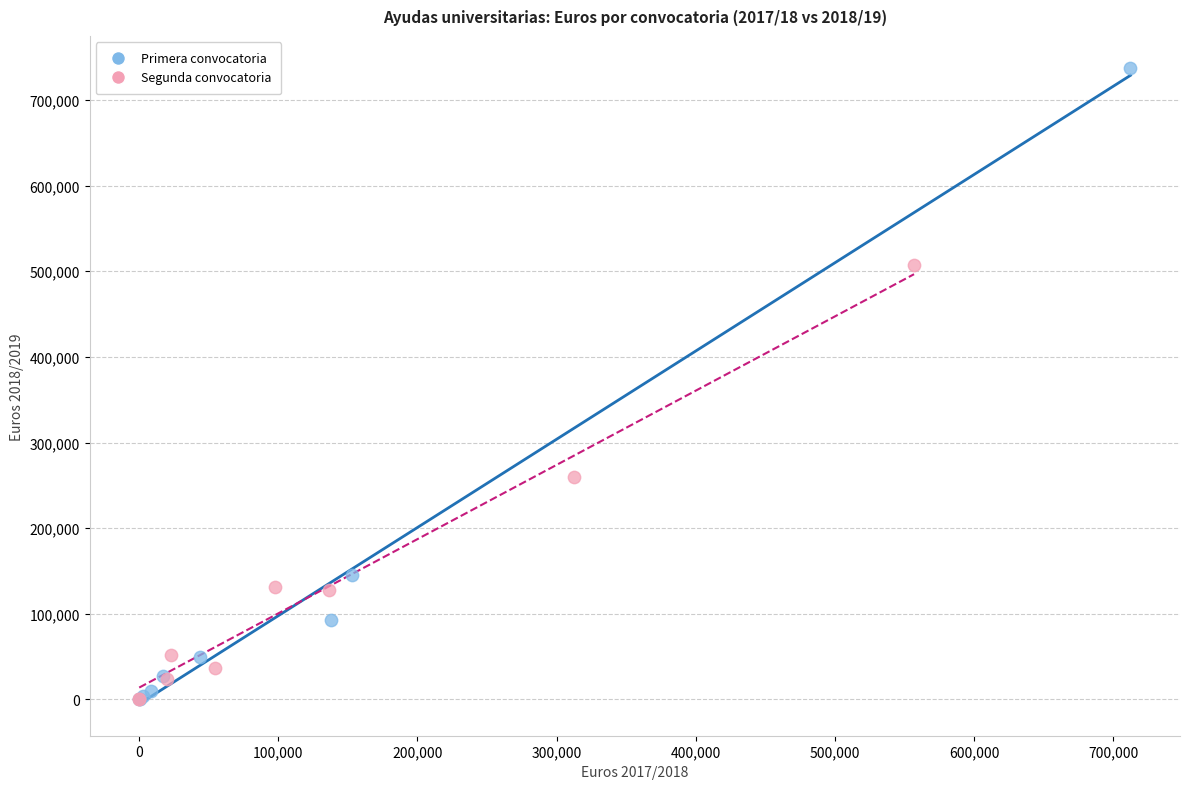

Which series contains the highest Y value?

Primera convocatoria